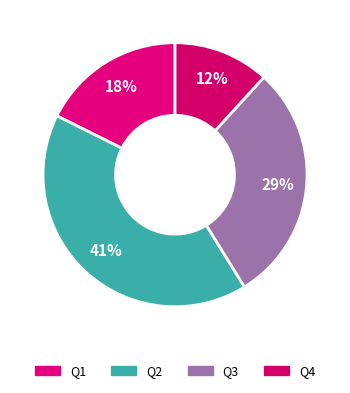

What percentage is NOT represented by Q2?

58.8%